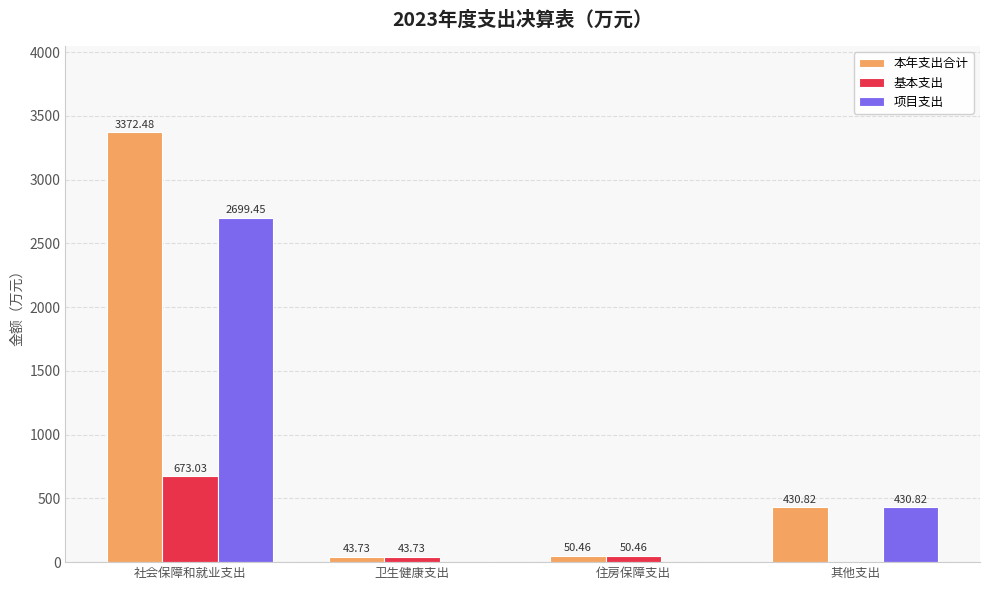

True or false: 基本支出 has a value of 673.0 at 社会保障和就业支出.

True